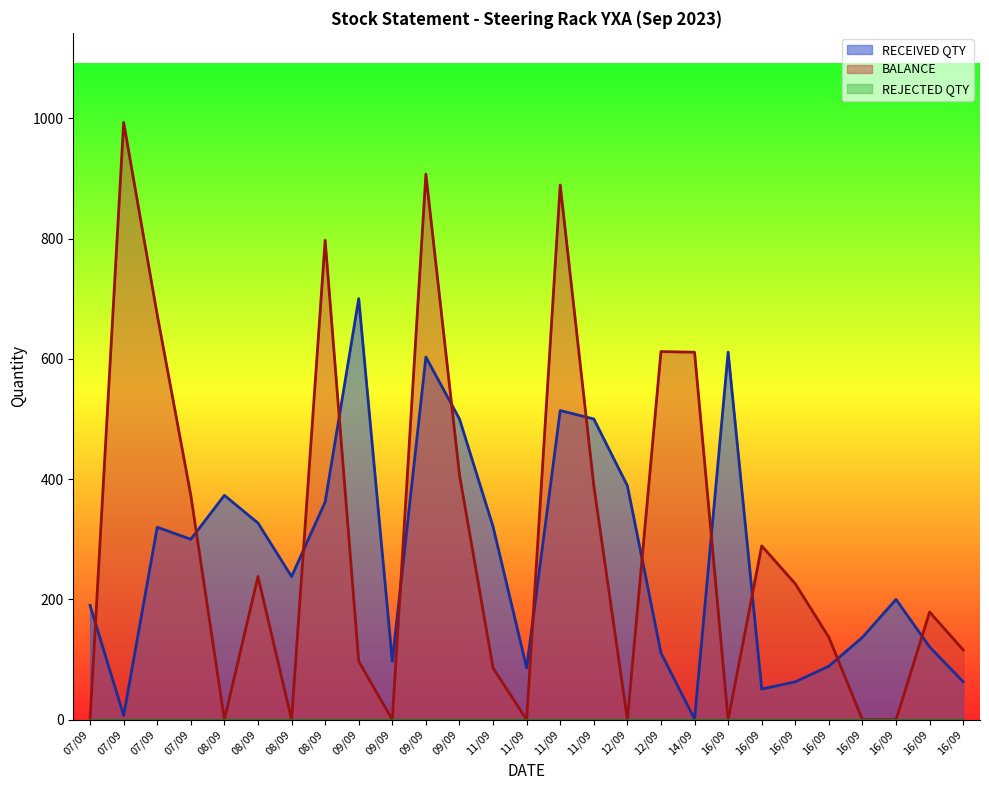

Reading right to left, extract all data points from this chart.

RECEIVED QTY: 16/09=63	16/09=121	16/09=200	16/09=137	16/09=89	16/09=63	16/09=51	16/09=611	14/09=1	12/09=111	12/09=389	11/09=500	11/09=514	11/09=86	11/09=321	09/09=500	09/09=603	09/09=97	09/09=700	08/09=362	08/09=238	08/09=327	08/09=373	07/09=300	07/09=320	07/09=7	07/09=190
BALANCE: 16/09=116	16/09=179	16/09=0	16/09=0	16/09=137	16/09=226	16/09=289	16/09=0	14/09=611	12/09=612	12/09=0	11/09=389	11/09=889	11/09=0	11/09=86	09/09=407	09/09=907	09/09=0	09/09=97	08/09=797	08/09=0	08/09=238	08/09=0	07/09=373	07/09=673	07/09=993	07/09=0